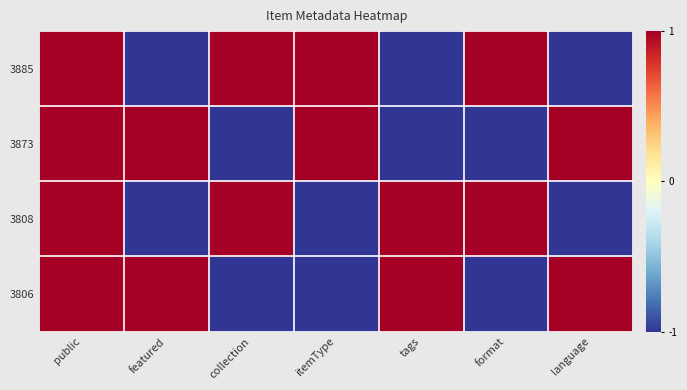

How many data points does each series have?

7